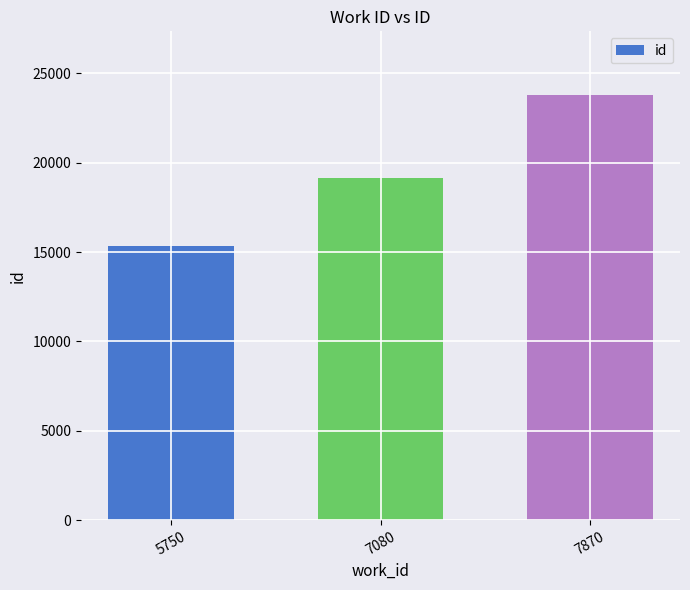

What position from the left is 7080?

2